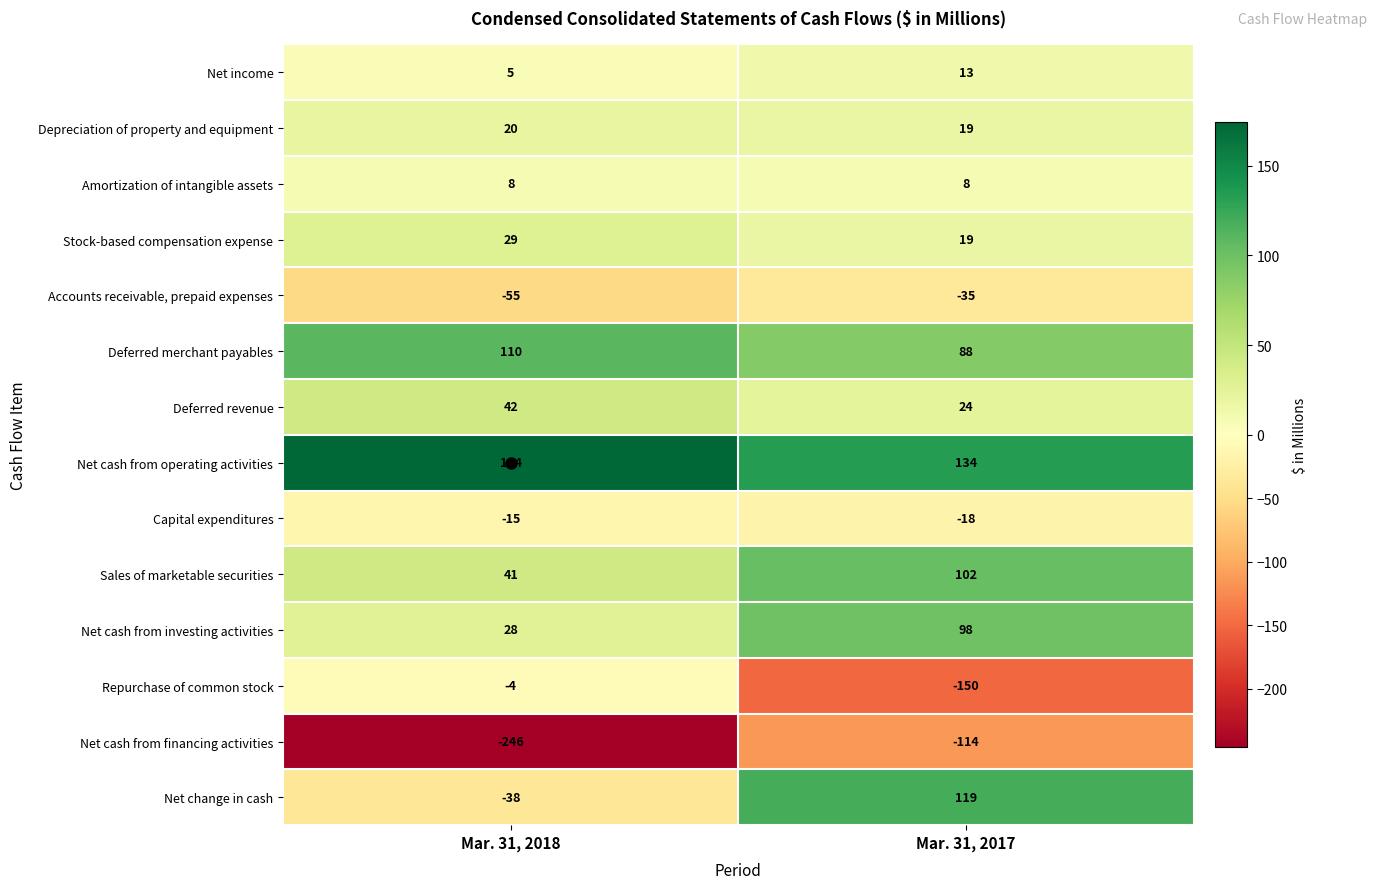

What is the average value of the Depreciation of property and equipment series?

20